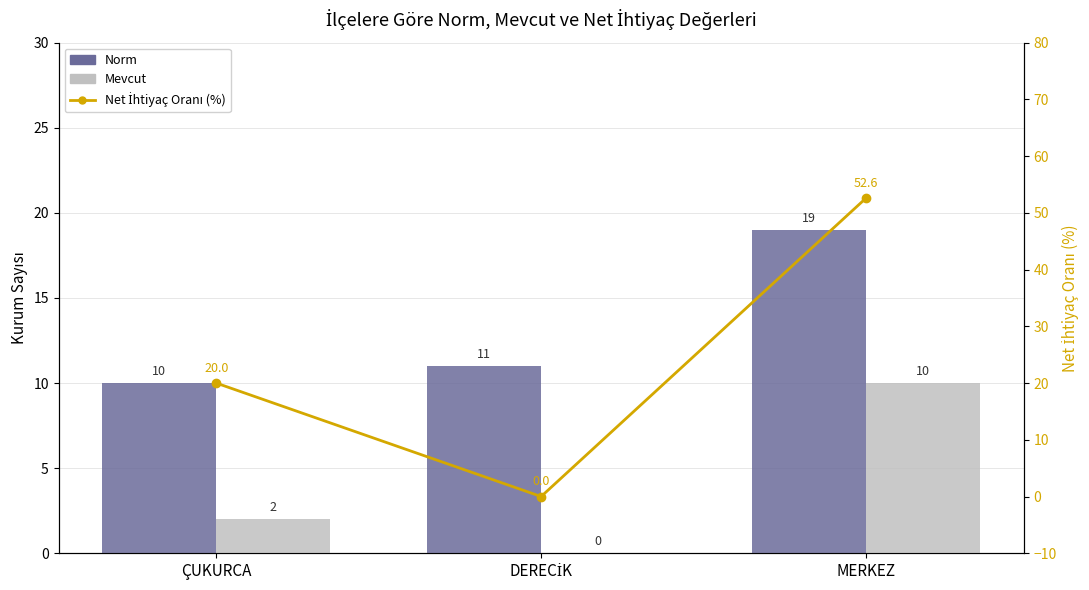

The value of Net İhtiyaç Oranı (%) at DERECİK is 33.9. True or false?

False